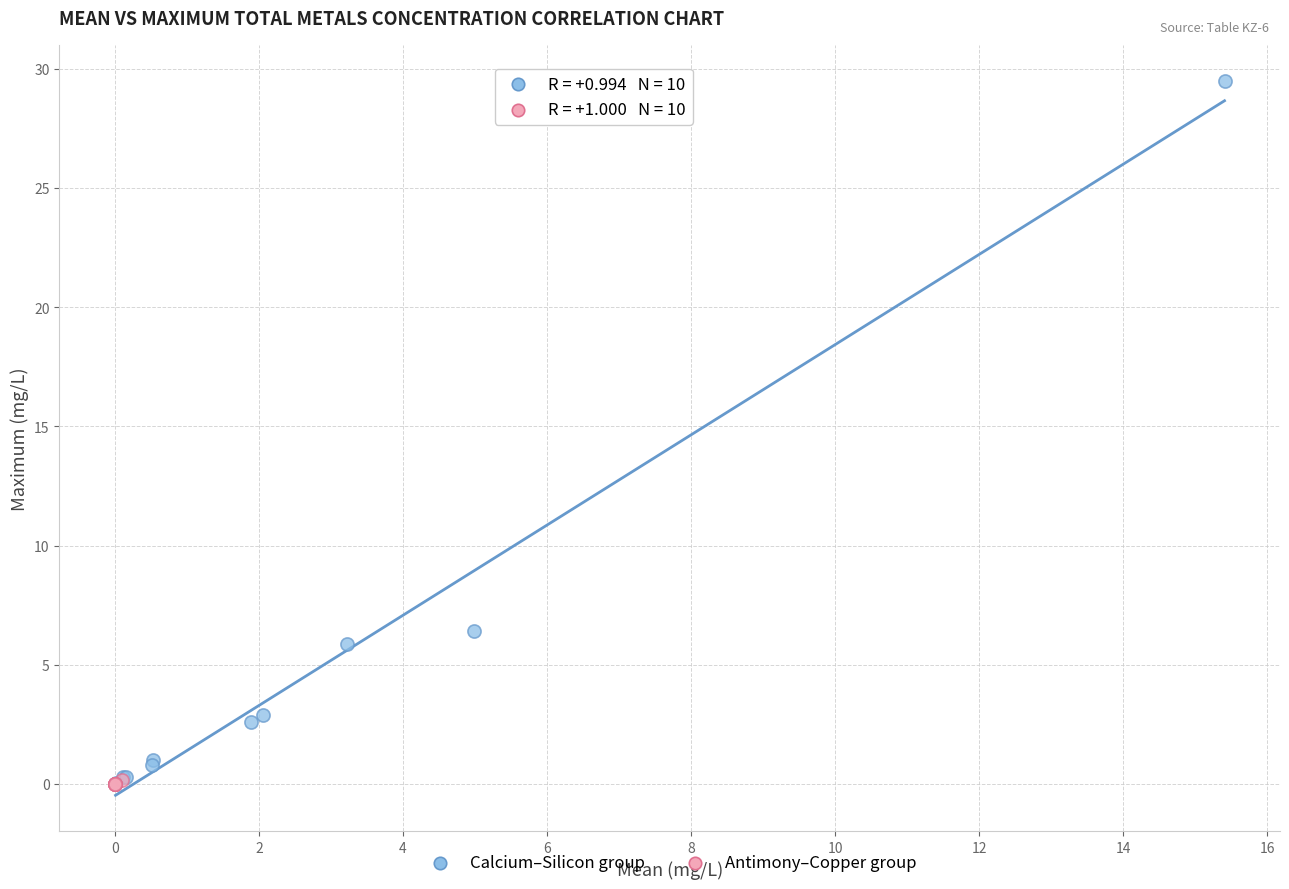

What are all the series names shown in the legend?

Calcium–Silicon group, Antimony–Copper group